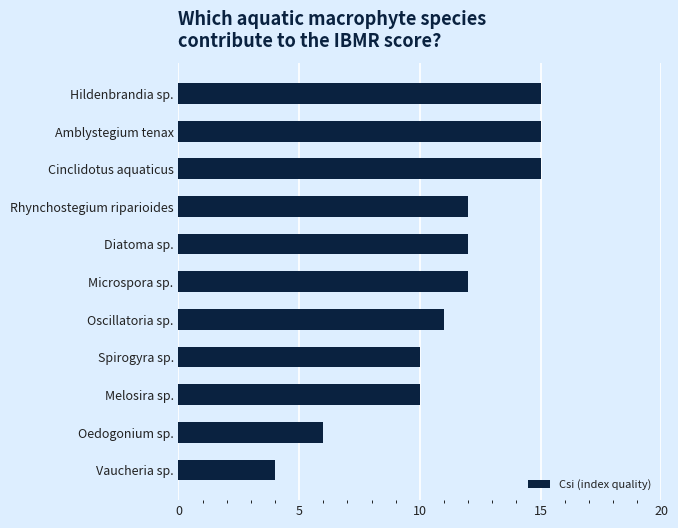

What is the sum of all values?

122